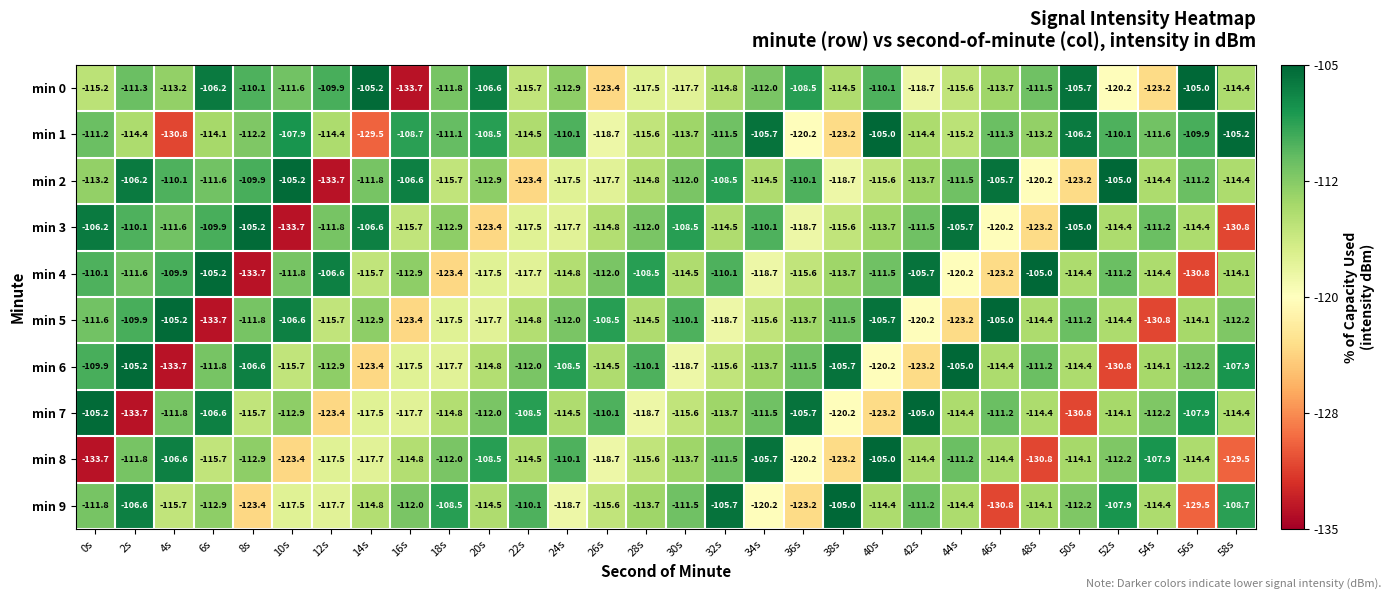

What is the difference between the min 3 values at 34s and 52s?

4.3